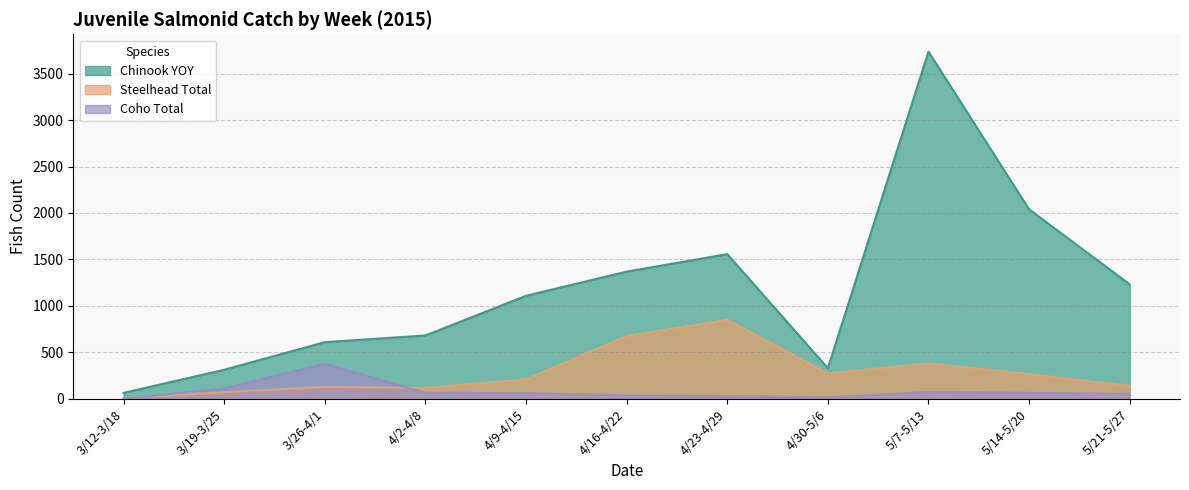

Count the number of data series in this chart.

3